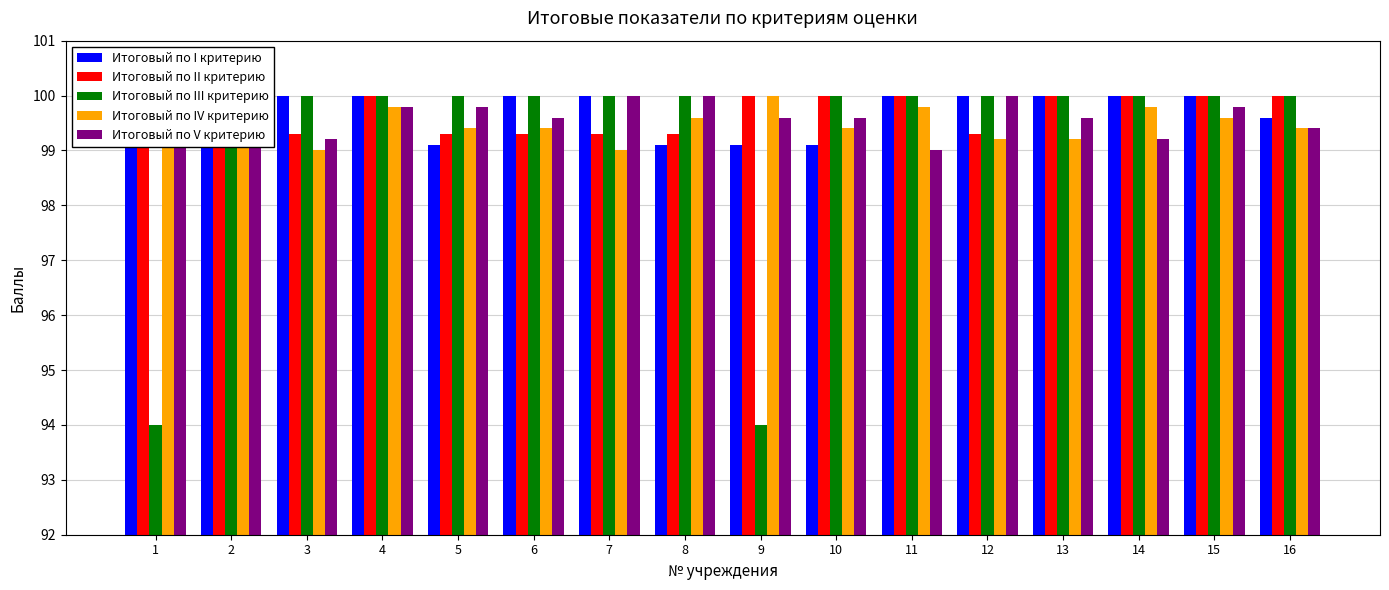

How many values in the Итоговый по I критерию series are below 100?

5